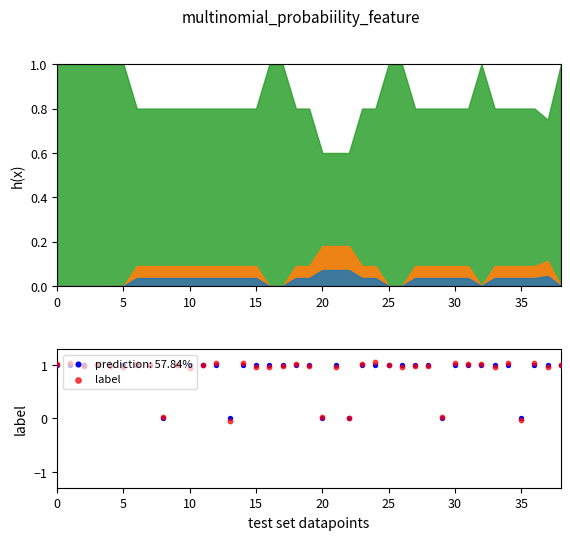

Between 11 and 33, which is larger?

11